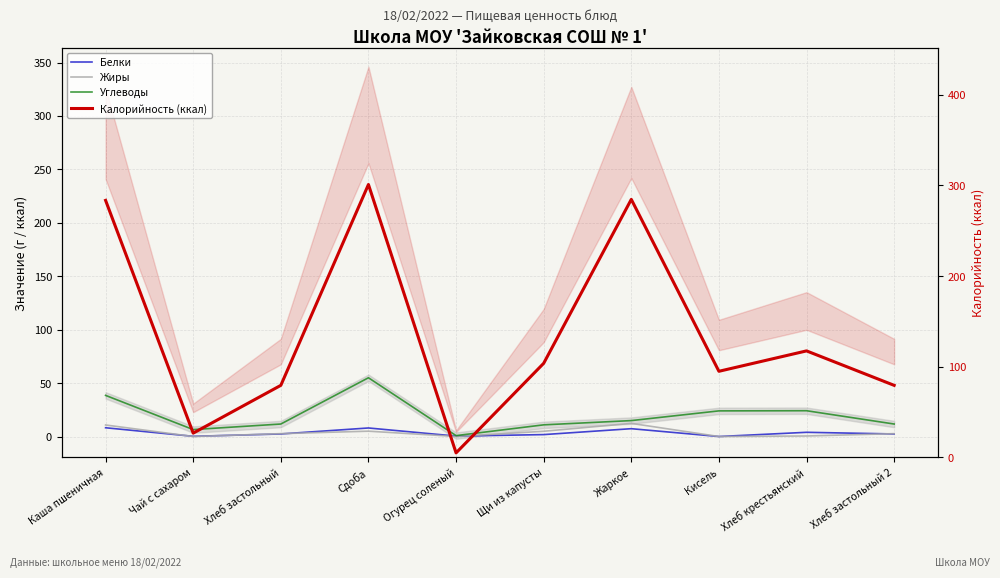

How many data points does each series have?

10